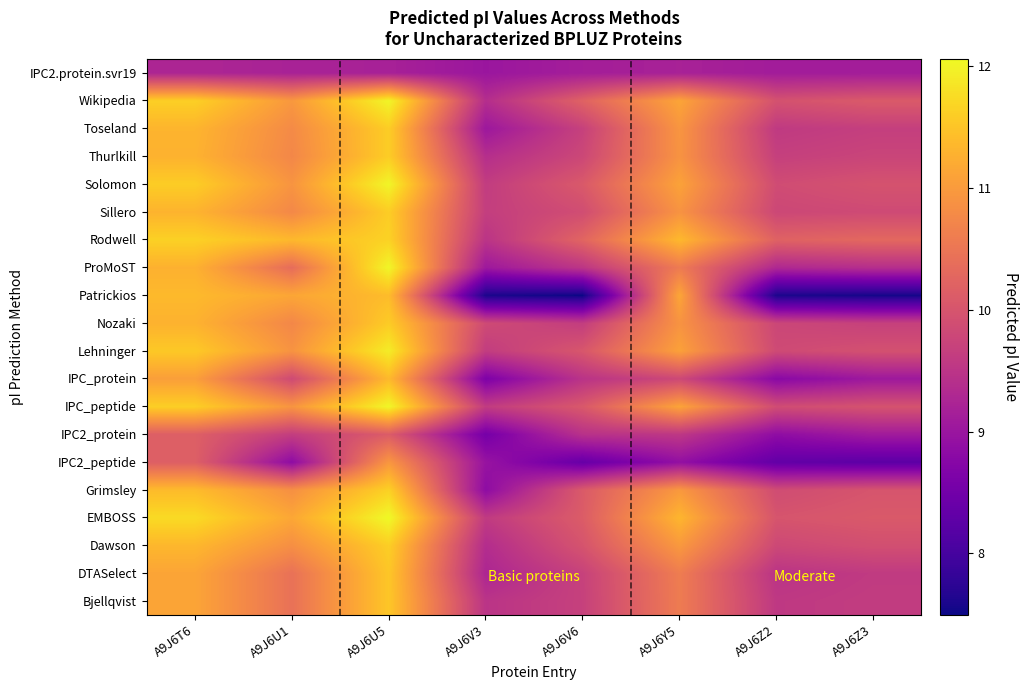

What is the difference between the highest and lowest values at A9J6T6?

2.5